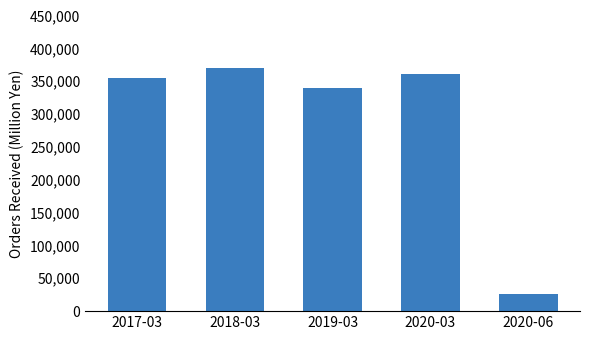

What is the sum of all values?

1452260